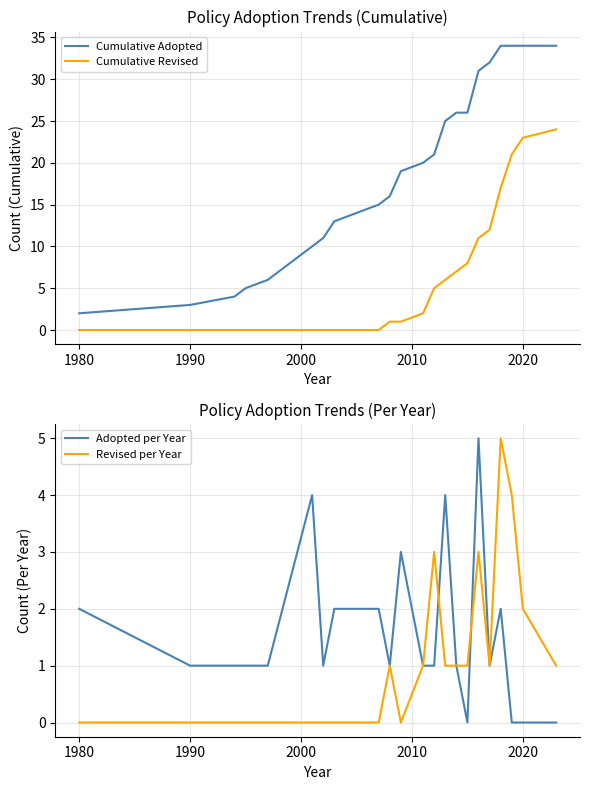

True or false: Cumulative Revised and Cumulative Adopted cross at least once.

False